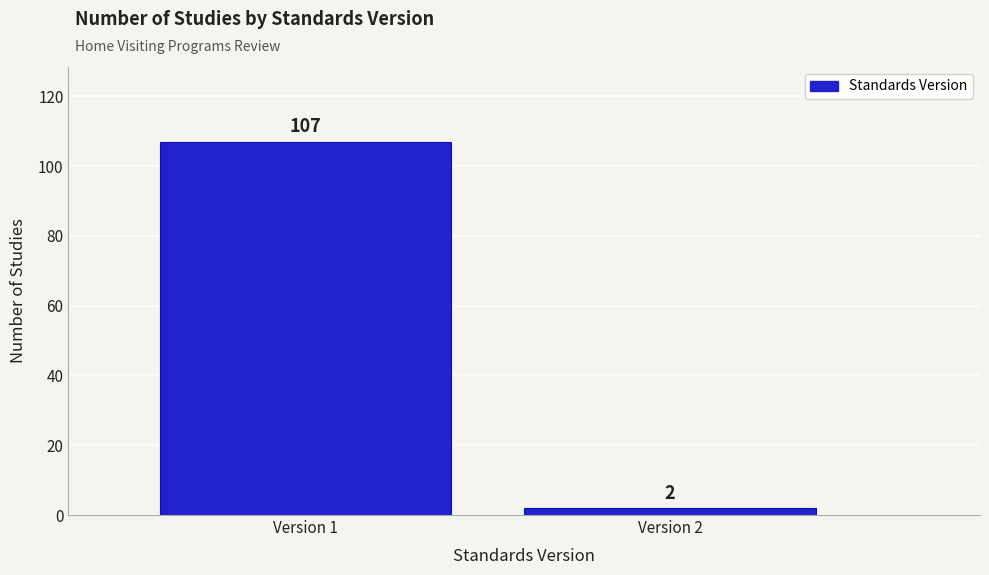

Reading left to right, what are all the values shown in this chart?

107	2